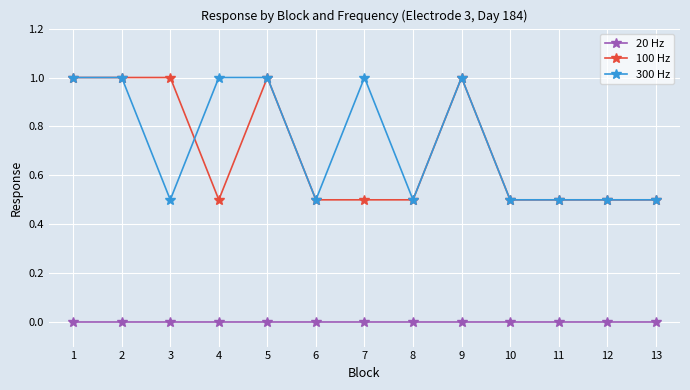

Reading left to right, what are all the values shown in this chart?

20 Hz: 0.0	0.0	0.0	0.0	0.0	0.0	0.0	0.0	0.0	0.0	0.0	0.0	0.0
100 Hz: 1.0	1.0	1.0	0.5	1.0	0.5	0.5	0.5	1.0	0.5	0.5	0.5	0.5
300 Hz: 1.0	1.0	0.5	1.0	1.0	0.5	1.0	0.5	1.0	0.5	0.5	0.5	0.5